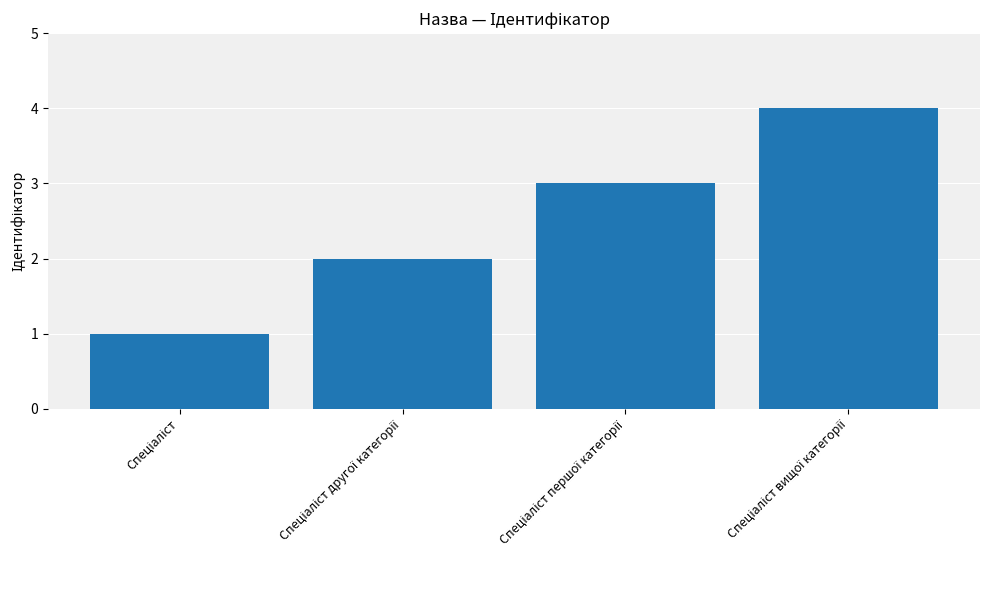

What is the sum of all values?

10